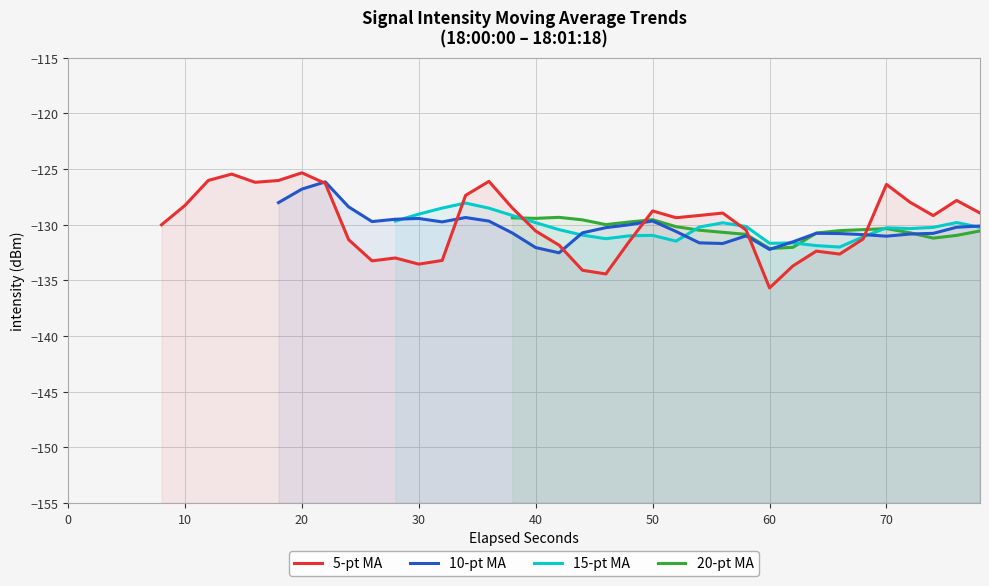

How many values in the 10-pt MA series exceed -130?

11